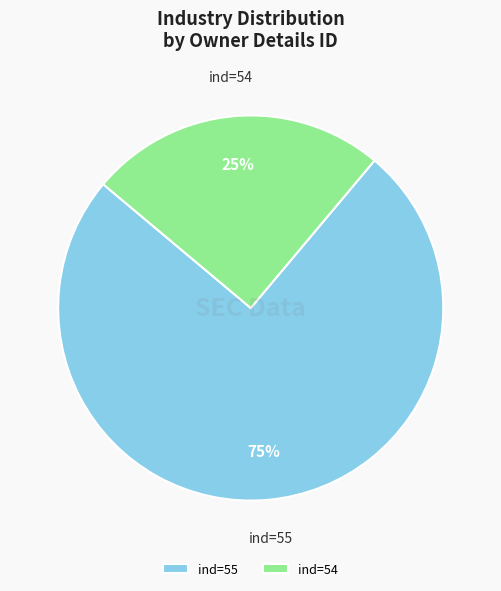

Which slice is the largest?

ind=55